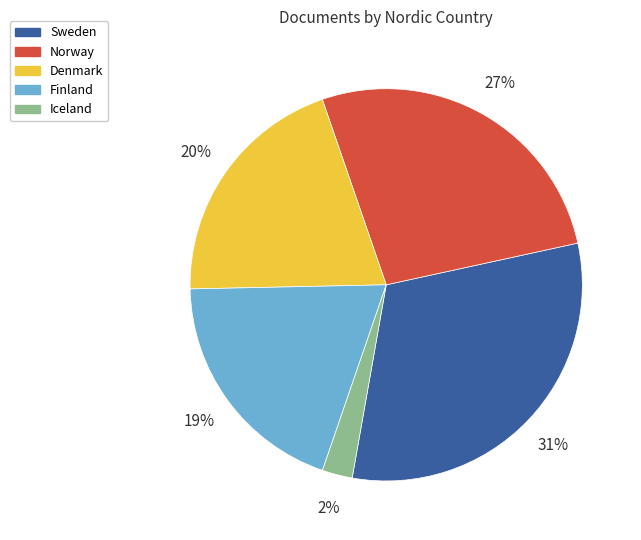

Count the number of slices in the pie.

5